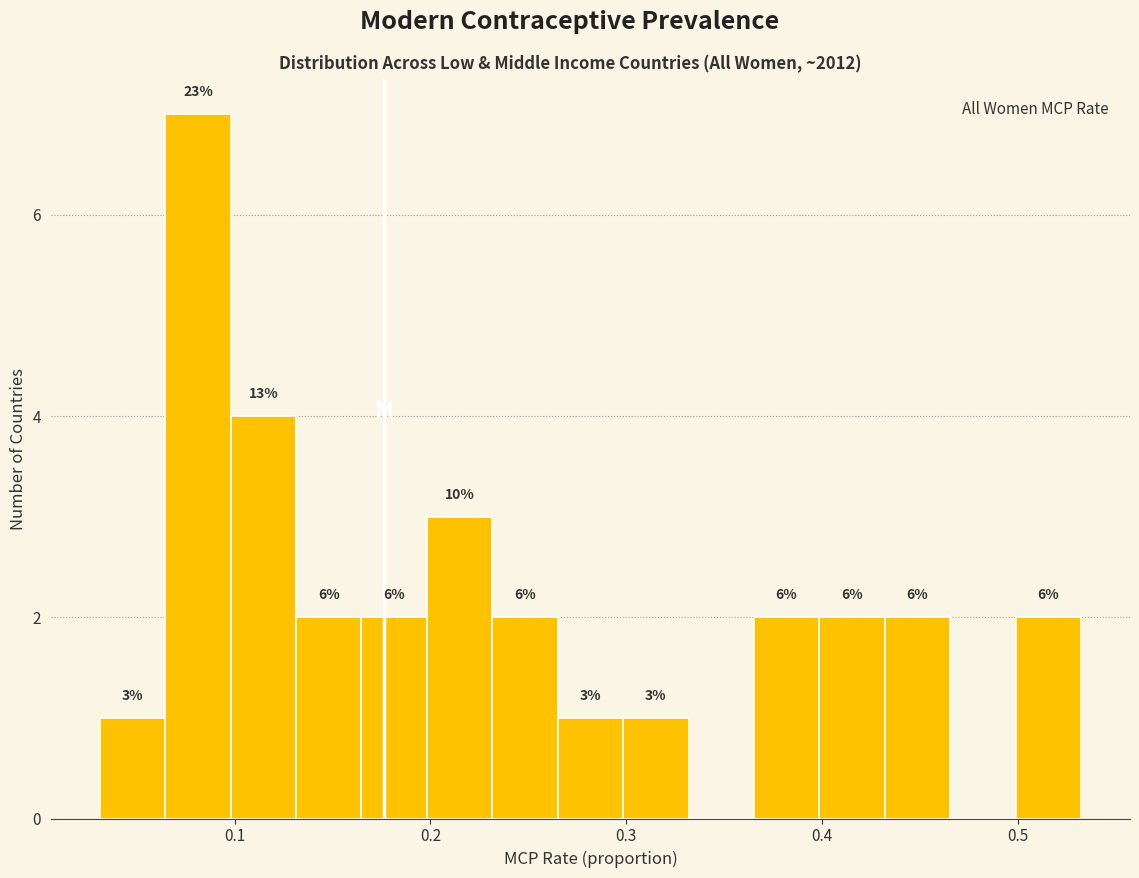

Around what value on the x-axis is the tallest bar? Give the approximate position of its centre, as read against the axis.

0.08